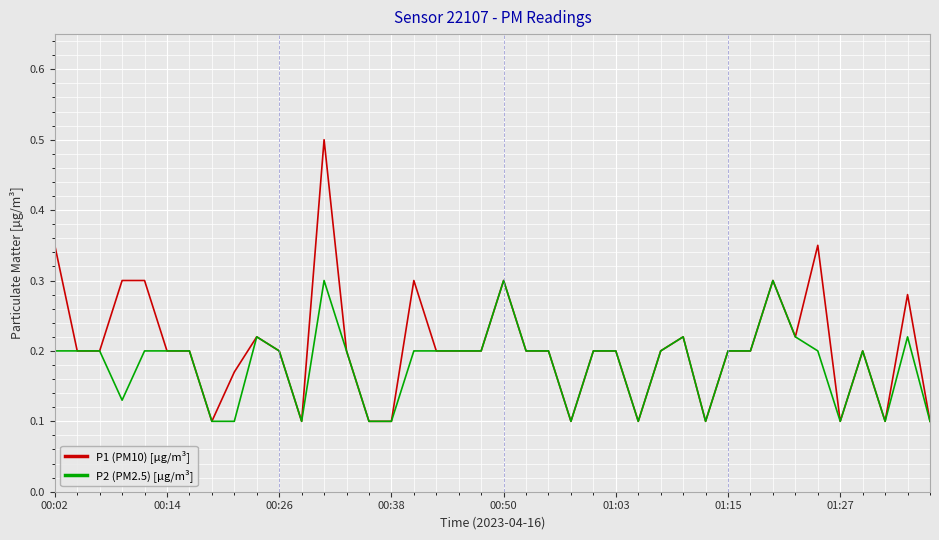

What is the greatest value displayed?

0.5